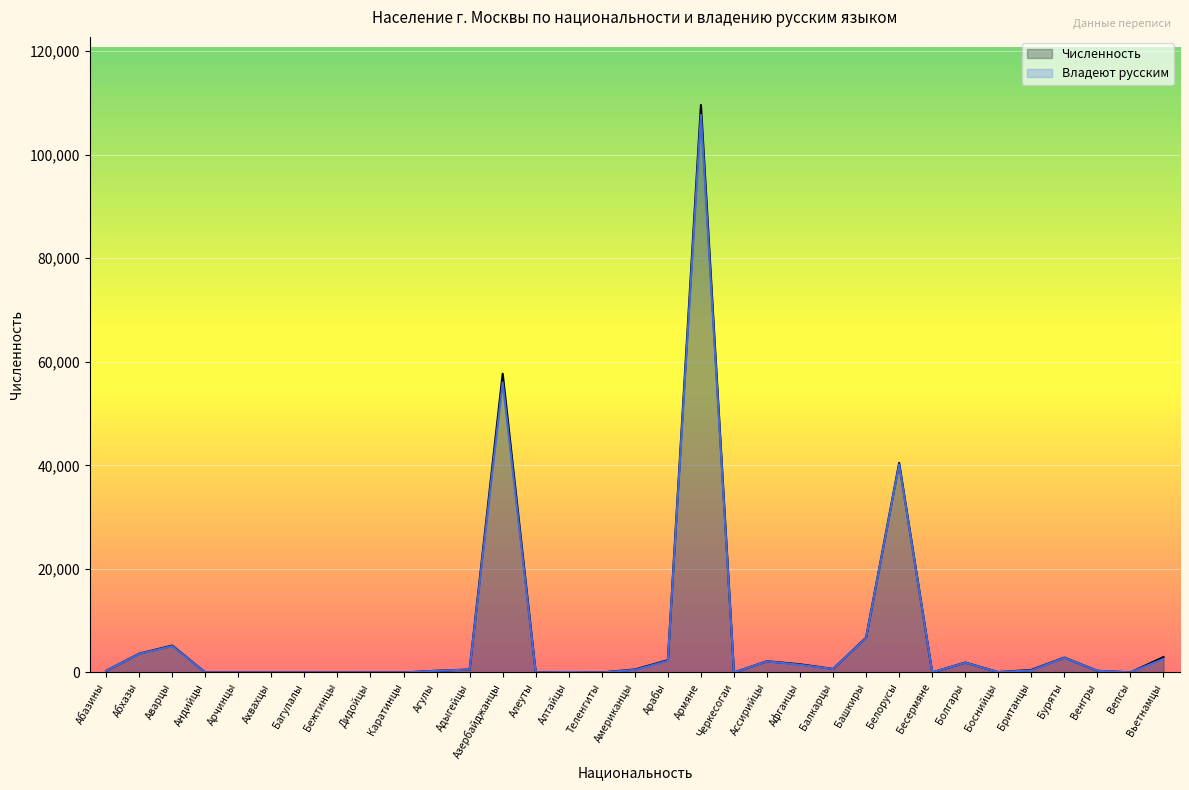

Reading left to right, transcribe all the data shown in this chart.

Численность: Абазины=328	Абхазы=3632	Аварцы=5201	Андийцы=10	Арчинцы=5	Ахвахцы=7	Багулалы=5	Бежтинцы=2	Дидойцы=6	Каратинцы=6	Агулы=329	Адыгейцы=578	Азербайджанцы=57694	Алеуты=14	Алтайцы=85	Теленгиты=3	Американцы=578	Арабы=2379	Армяне=109584	Черкесогаи=1	Ассирийцы=2178	Афганцы=1587	Балкарцы=683	Башкиры=6737	Белорусы=40473	Бесермяне=6	Болгары=1922	Боснийцы=78	Британцы=498	Буряты=2876	Венгры=328	Вепсы=25	Вьетнамцы=2971
Владеют русским: Абазины=326	Абхазы=3585	Аварцы=5101	Андийцы=9	Арчинцы=5	Ахвахцы=7	Багулалы=5	Бежтинцы=2	Дидойцы=6	Каратинцы=6	Агулы=318	Адыгейцы=570	Азербайджанцы=56050	Алеуты=14	Алтайцы=84	Теленгиты=3	Американцы=497	Арабы=2257	Армяне=107679	Черкесогаи=1	Ассирийцы=2153	Афганцы=1488	Балкарцы=674	Башкиры=6674	Белорусы=40196	Бесермяне=4	Болгары=1900	Боснийцы=78	Британцы=406	Буряты=2840	Венгры=322	Вепсы=25	Вьетнамцы=2626